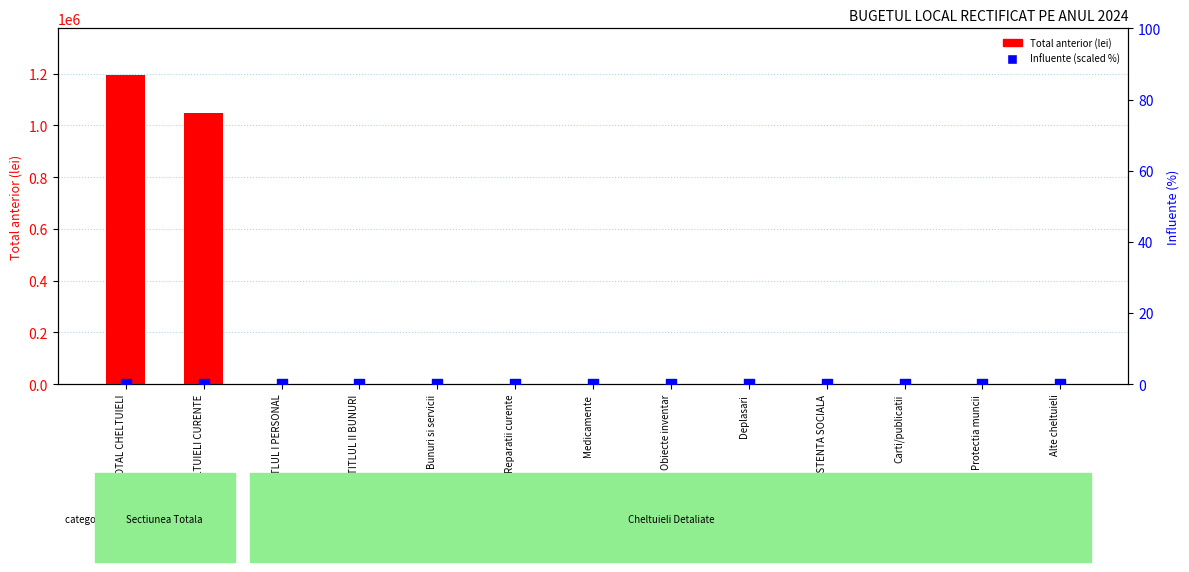

What is the total value across all series at ASISTENTA SOCIALA?

140.0